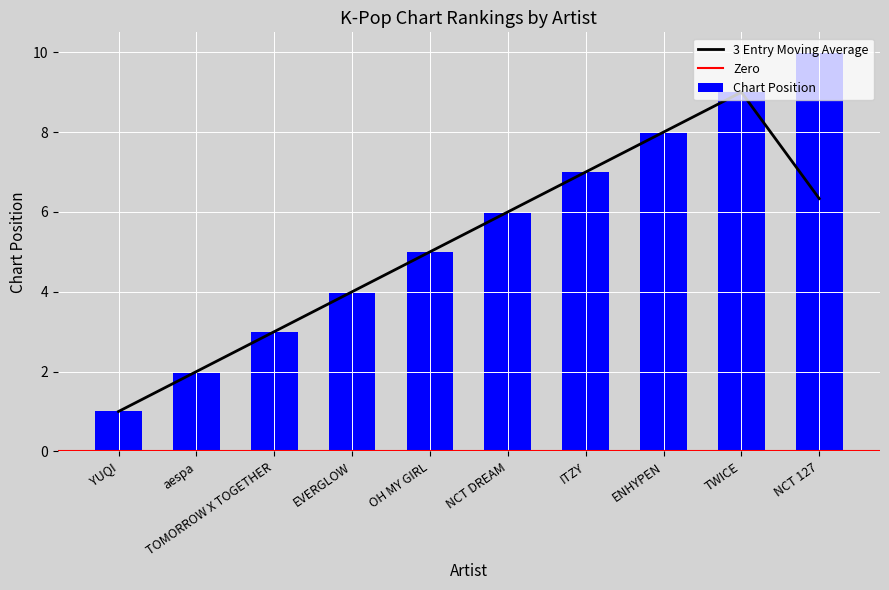

What is the label of the 3rd bar from the right?

ENHYPEN